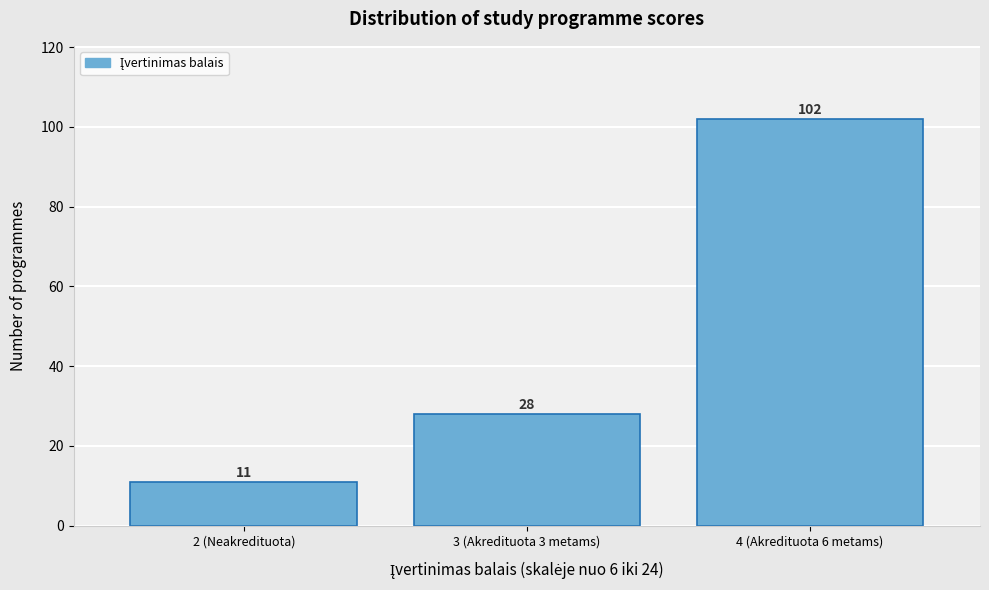

Reading left to right, extract all data points from this chart.

11	28	102